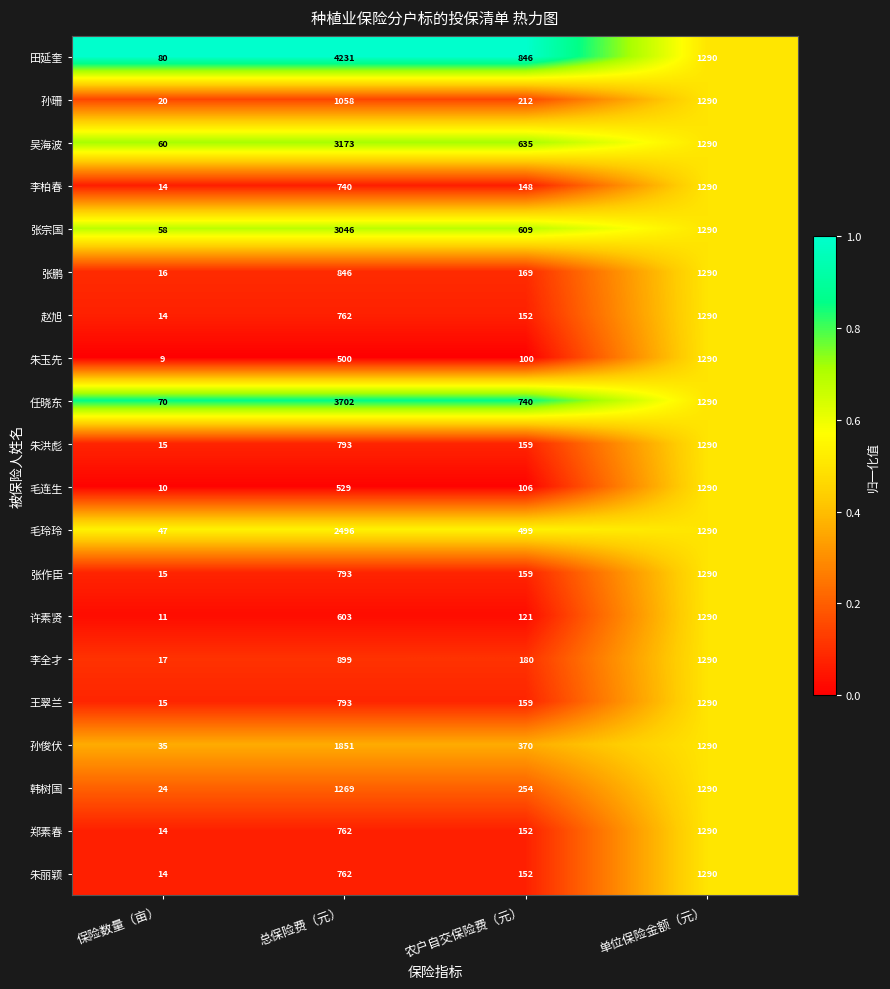

What is the total value across all series at 总保险费（元）?

29608